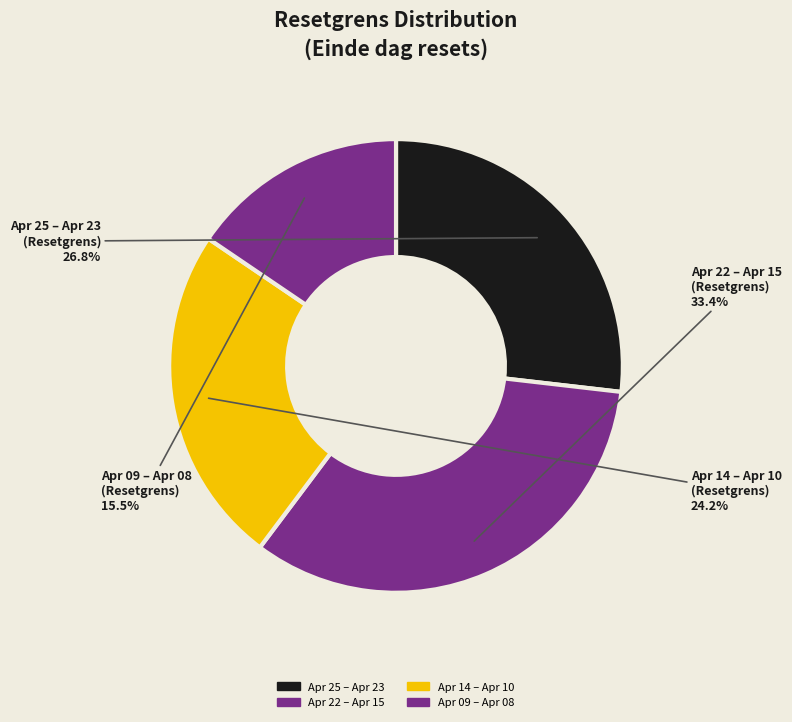

Is there any slice that represents more than half of the pie?

No